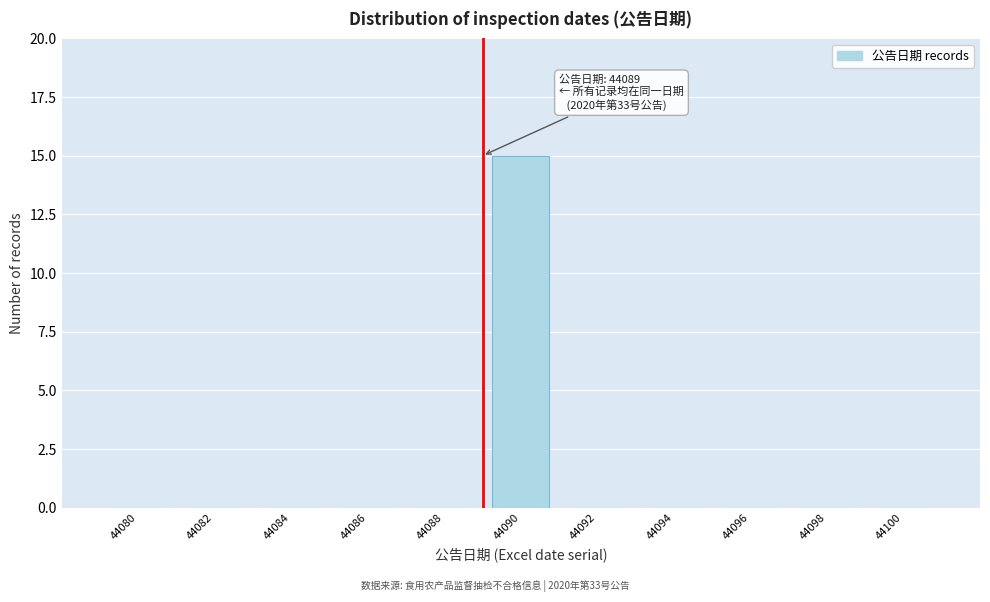

Reading right to left, what are all the values shown in this chart?

44100=0	44098=0	44096=0	44094=0	44092=0	44090=15	44088=0	44086=0	44084=0	44082=0	44080=0